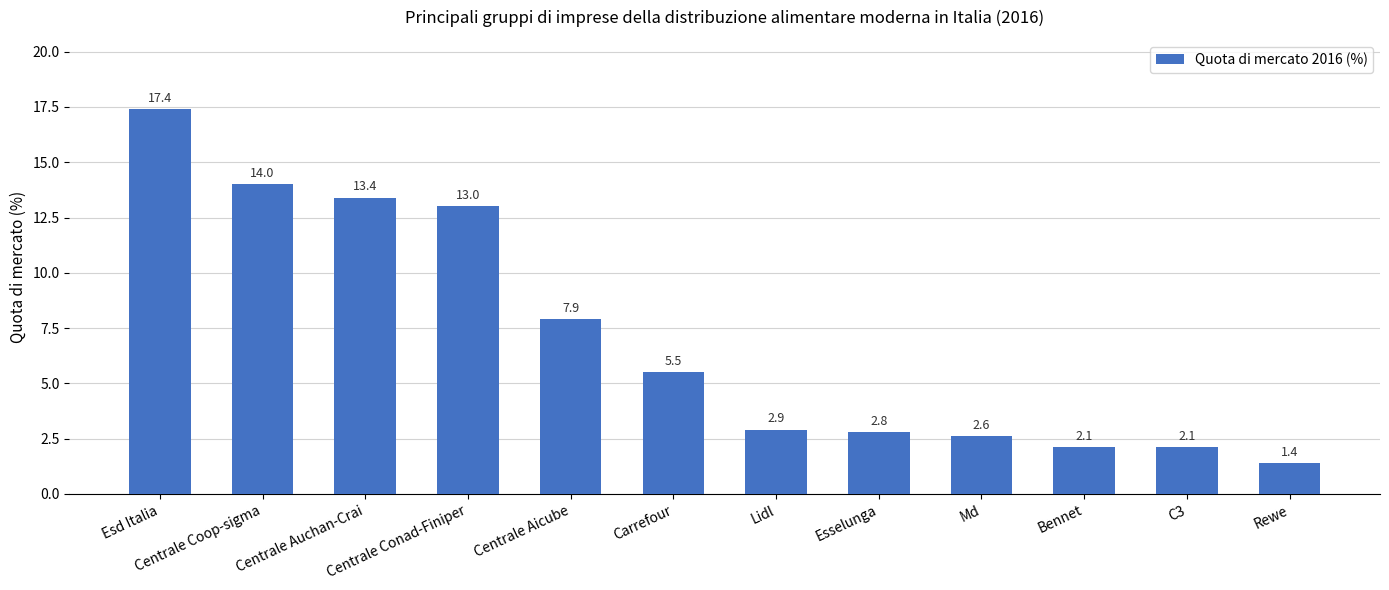

What is the smallest value displayed?

1.4